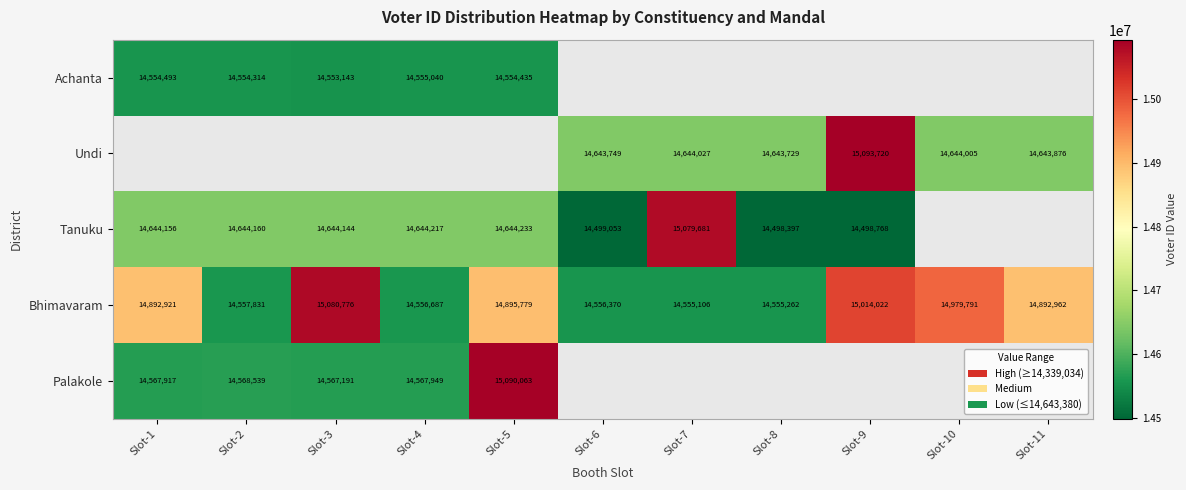

Count the number of categories in the chart.

11